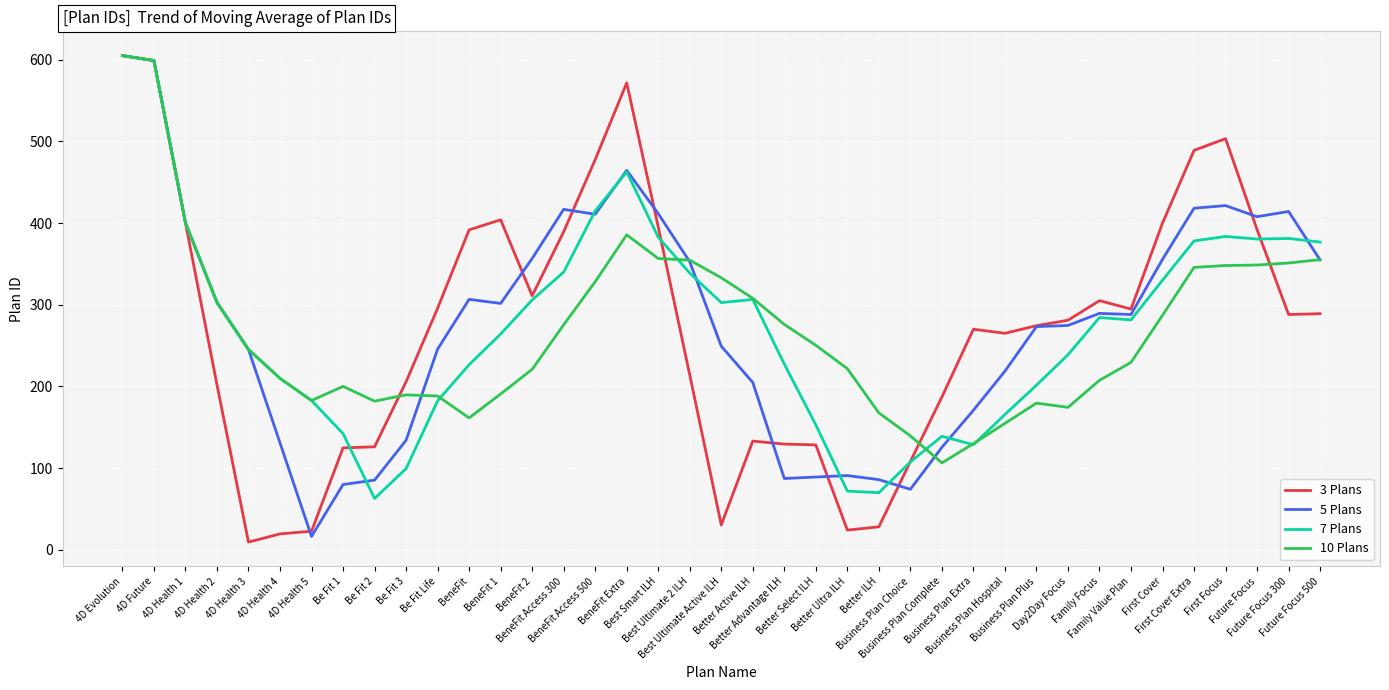

At which category is the sum across all series the highest?

4D Evolution